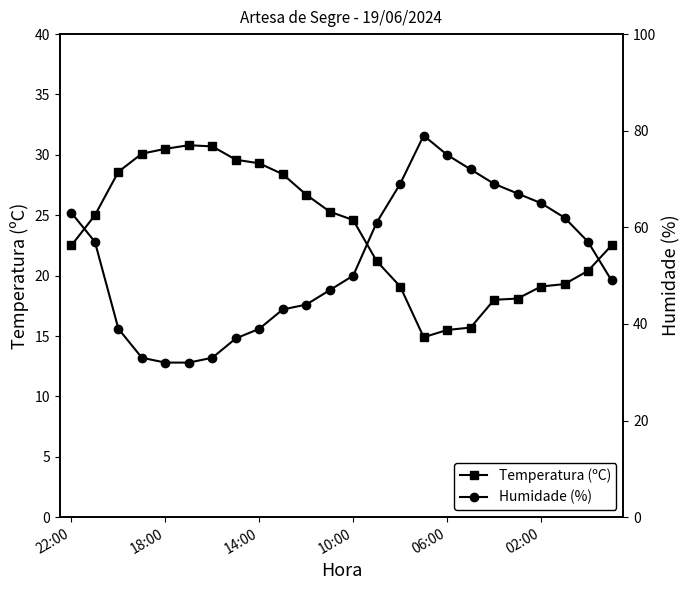

Reading left to right, transcribe all the data shown in this chart.

Temperatura (ºC): 22.5	25.0	28.6	30.1	30.5	30.8	30.7	29.6	29.3	28.4	26.7	25.3	24.6	21.2	19.1	14.9	15.5	15.7	18.0	18.1	19.1	19.3	20.4	22.5
Humidade (%): 63.0	57.0	39.0	33.0	32.0	32.0	33.0	37.0	39.0	43.0	44.0	47.0	50.0	61.0	69.0	79.0	75.0	72.0	69.0	67.0	65.0	62.0	57.0	49.0